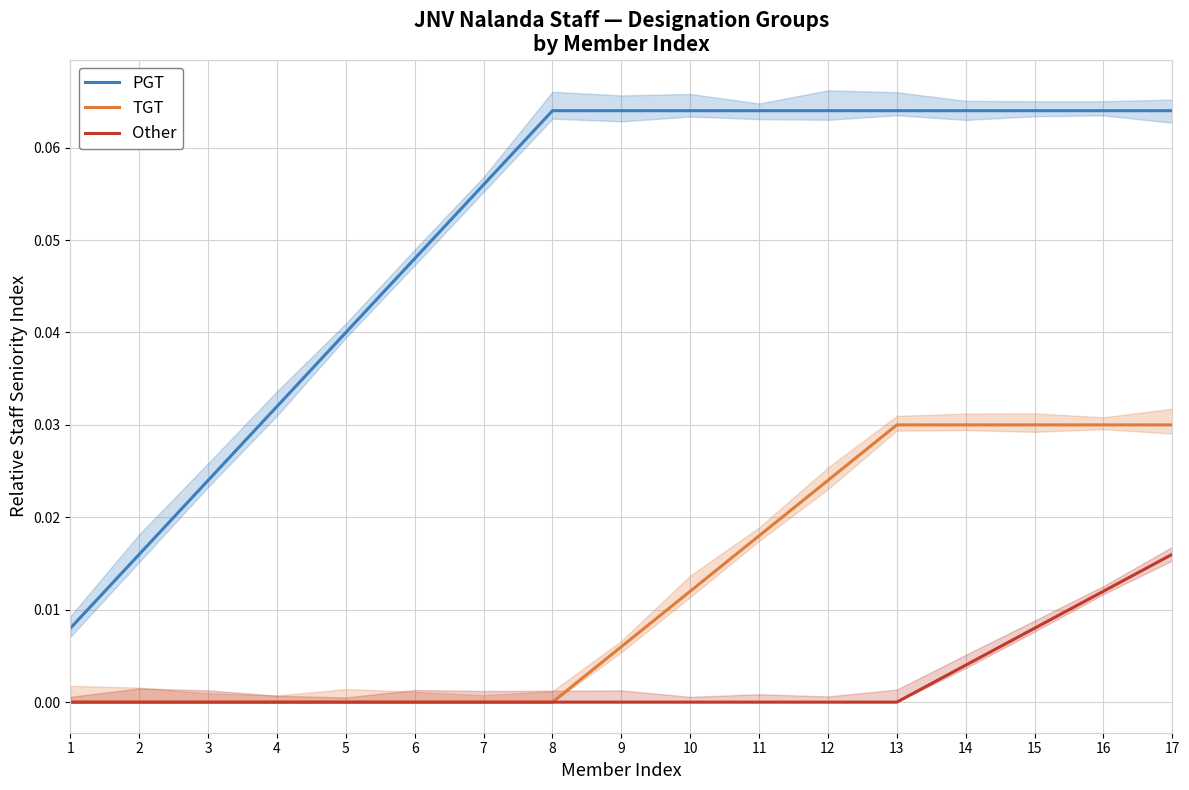

What are all the series names shown in the legend?

PGT, TGT, Other